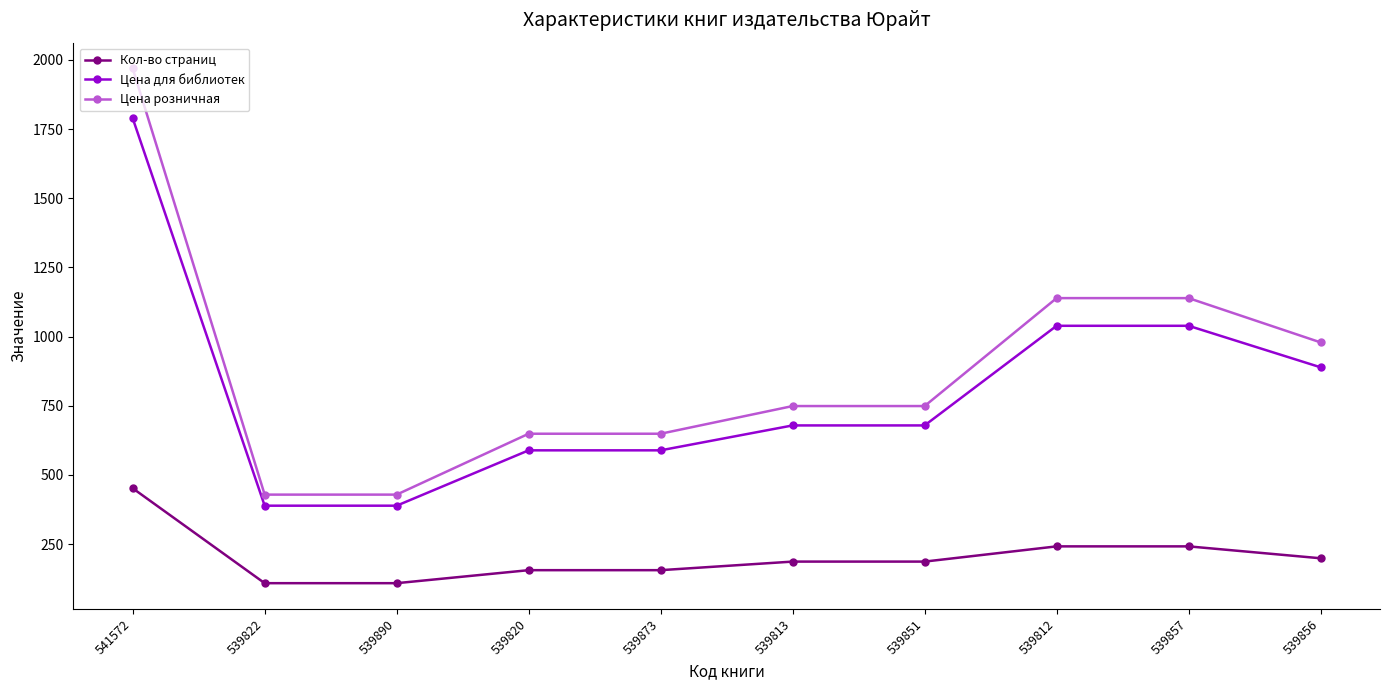

Reading left to right, list all the values displayed in this chart.

Кол-во страниц: 541572=452	539822=109	539890=109	539820=156	539873=156	539813=187	539851=187	539812=242	539857=242	539856=199
Цена для библиотек: 541572=1789	539822=389	539890=389	539820=589	539873=589	539813=679	539851=679	539812=1039	539857=1039	539856=889
Цена розничная: 541572=1969	539822=429	539890=429	539820=649	539873=649	539813=749	539851=749	539812=1139	539857=1139	539856=979